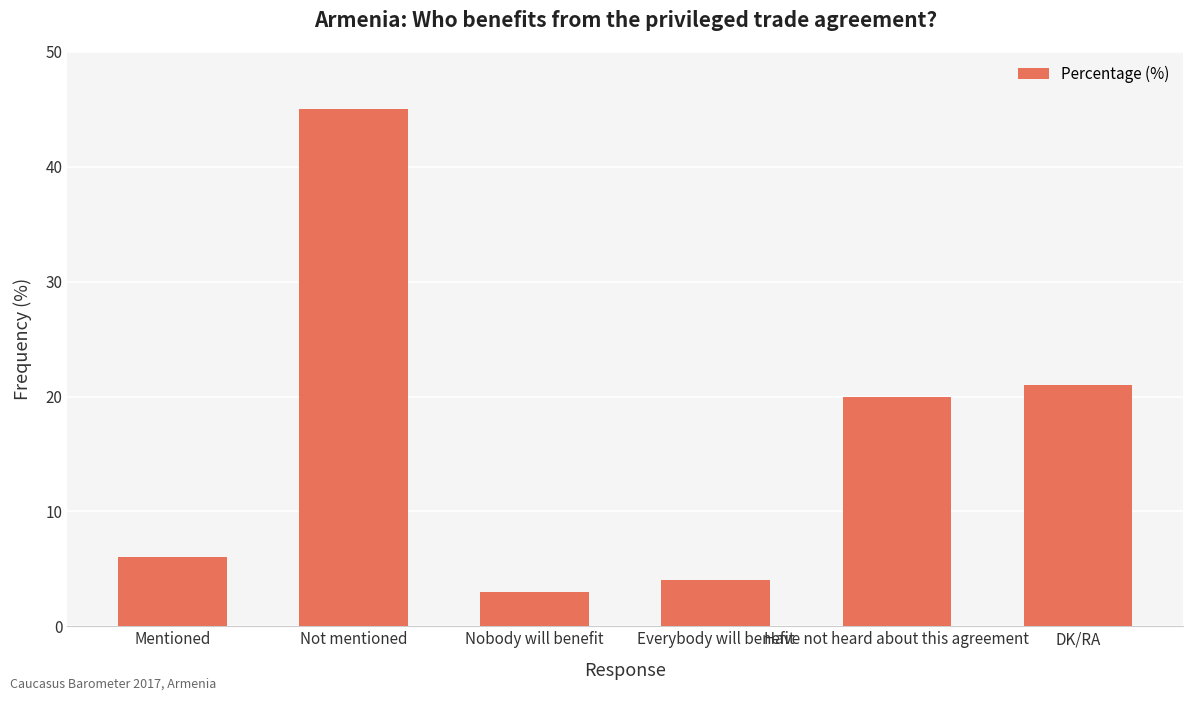

Reading right to left, what are all the values shown in this chart?

21	20	4	3	45	6